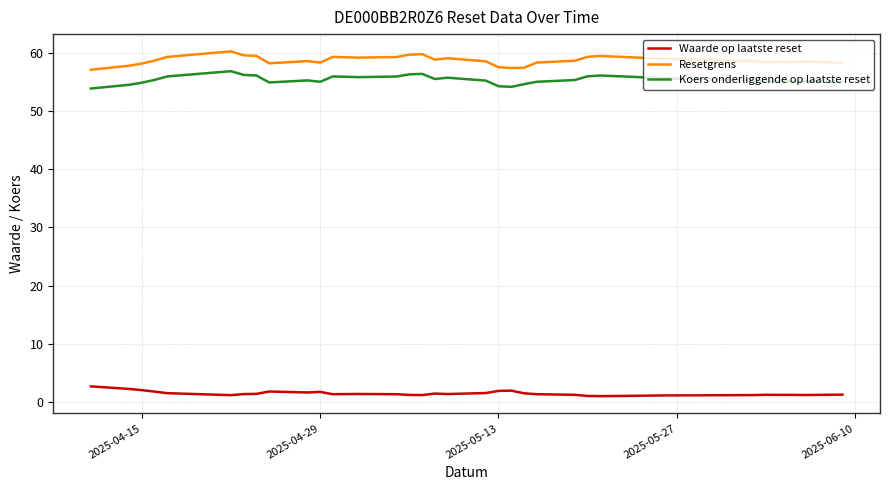

List the series in order of their peak value, lowest first.

Waarde op laatste reset, Koers onderliggende op laatste reset, Resetgrens